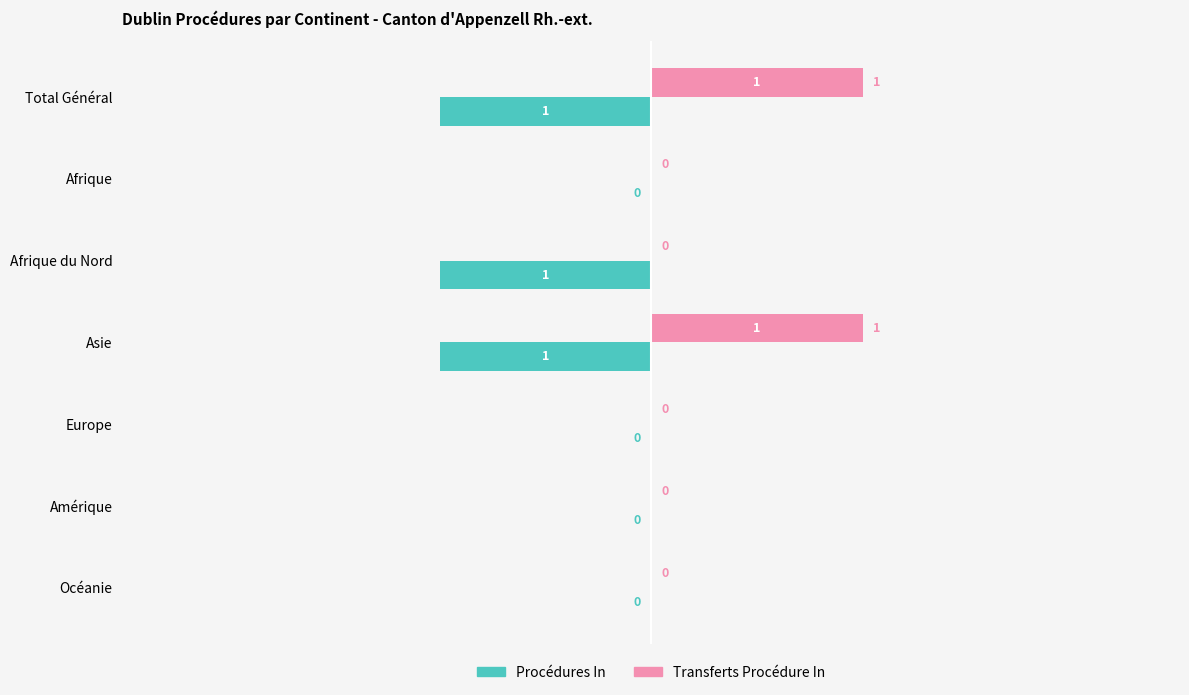

True or false: Transferts Procédure In has a value of 1 at Asie.

True